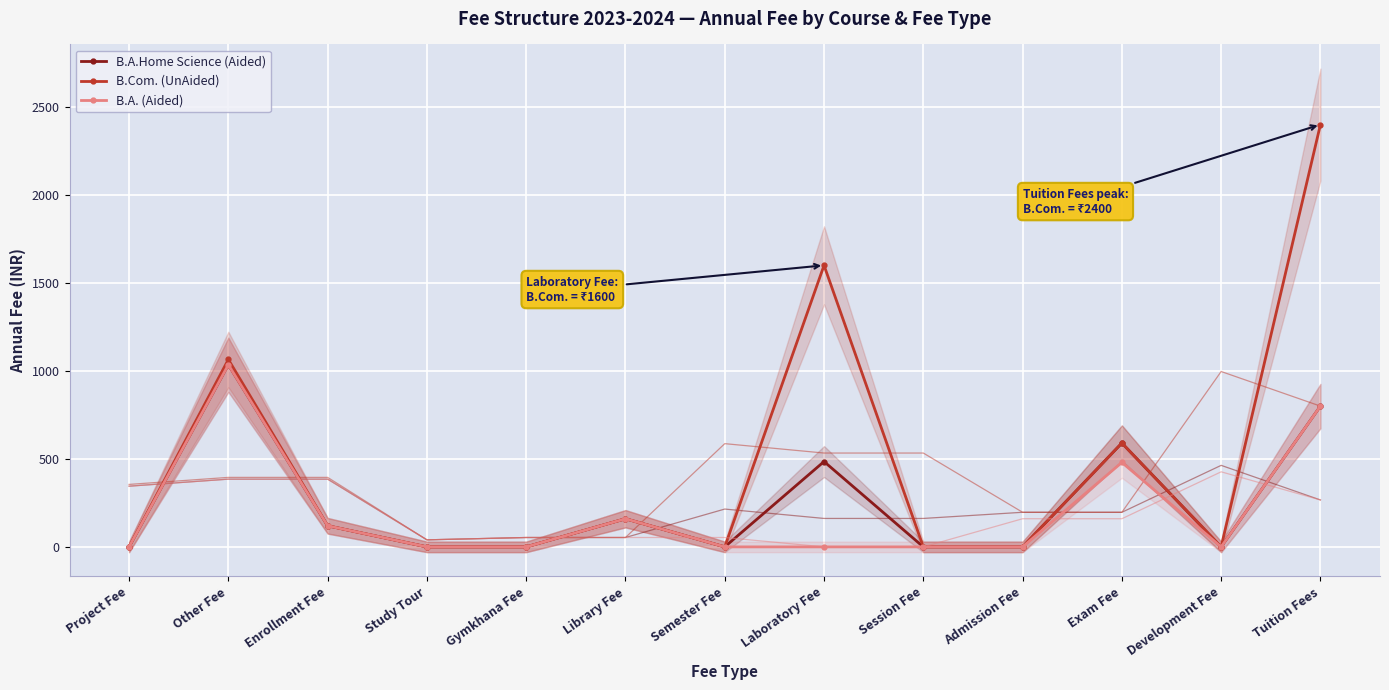

What is the difference between the B.A.Home Science (Aided) values at Exam Fee and Tuition Fees?

210